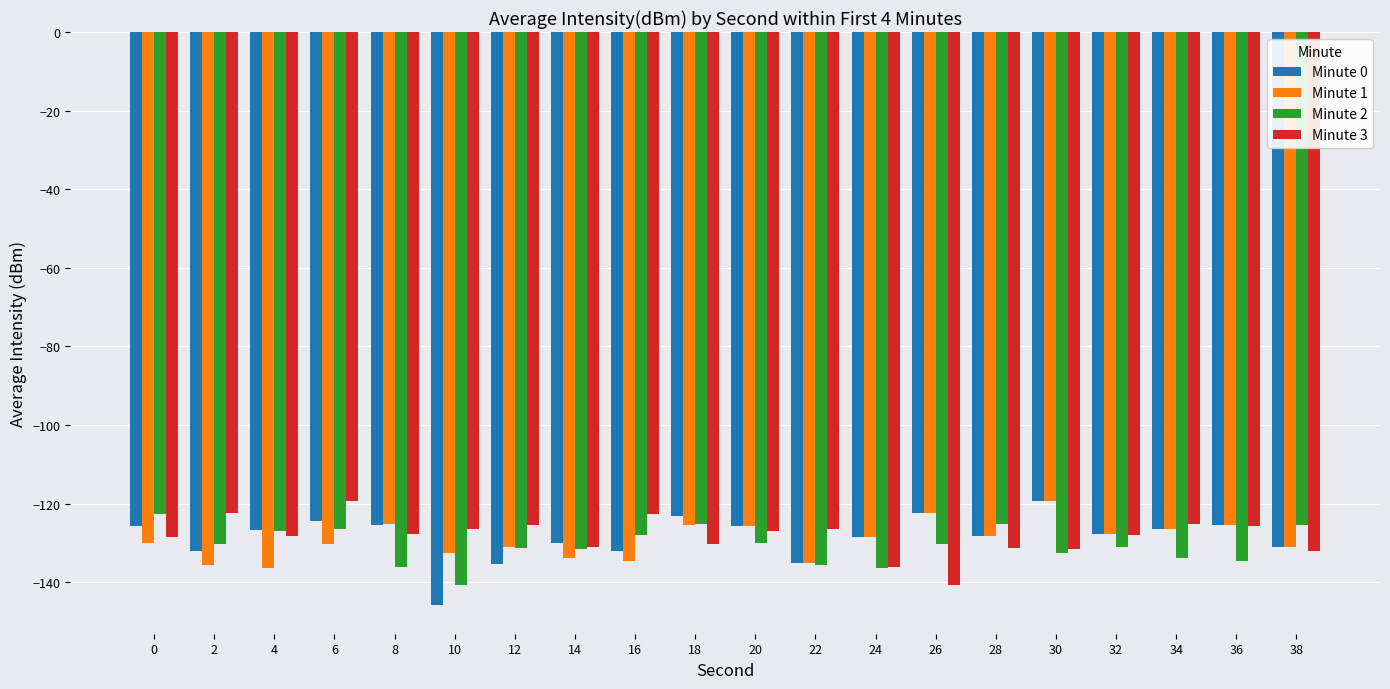

What is the approximate value of Minute 1 at 20?

-125.7